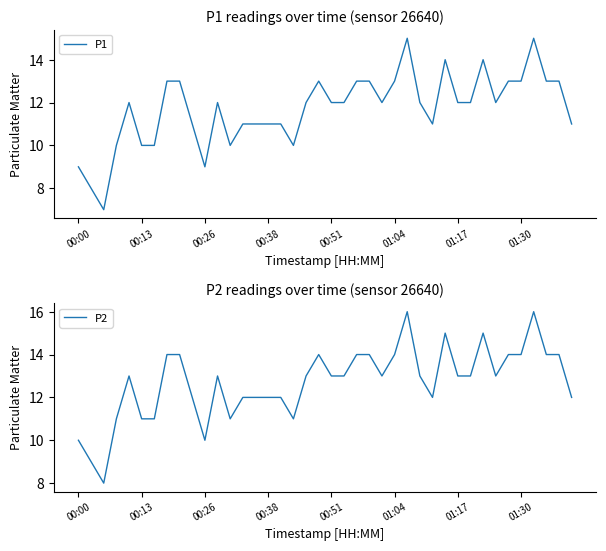

Is it true that P1 equals 20 at 00:51?

False